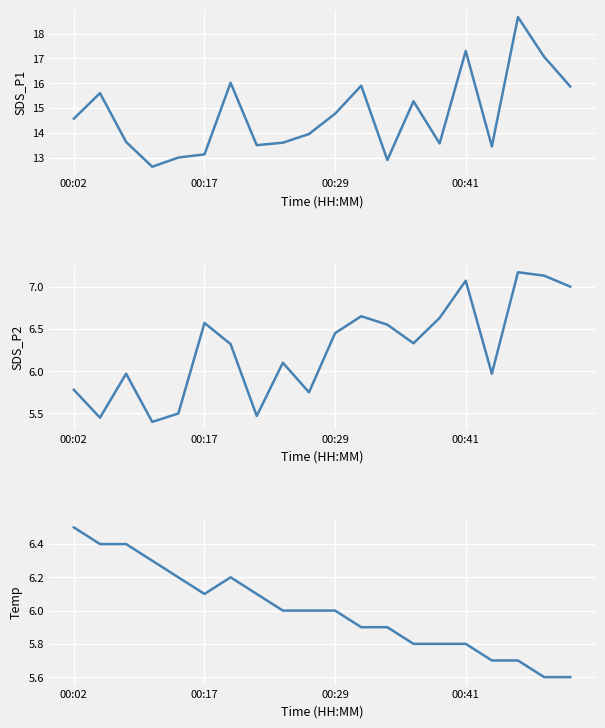

At which label does SDS_P1 first exceed 14?

00:02